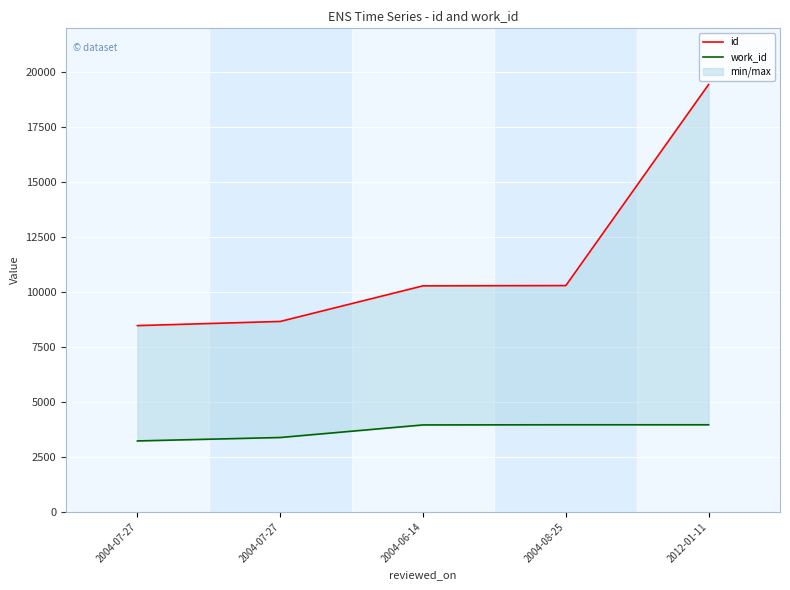

Is it true that work_id equals 3962 at 2012-01-11?

True